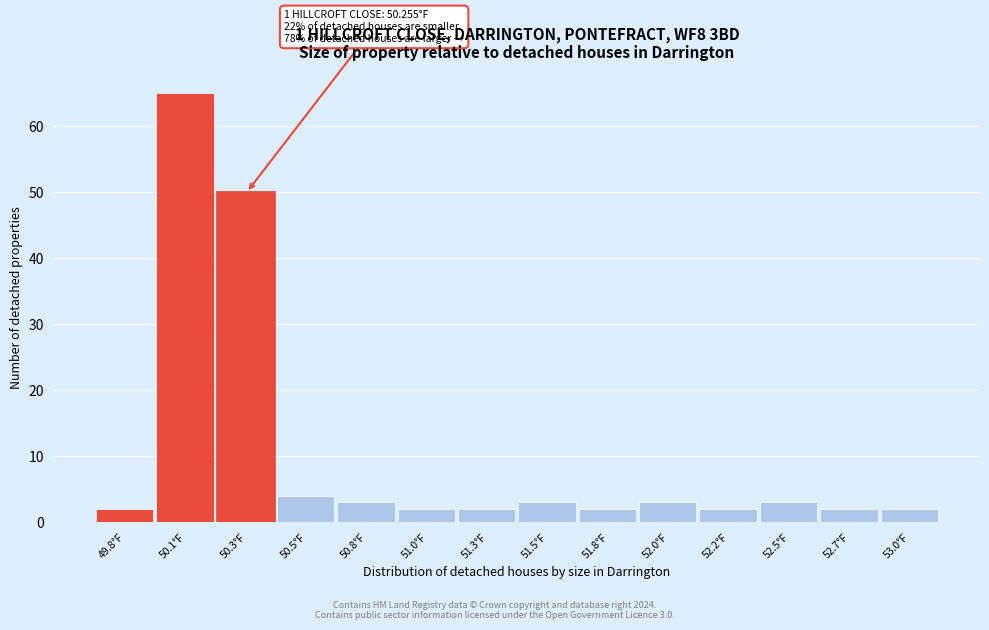

Reading left to right, list all the values displayed in this chart.

49.8°F=2	50.1°F=65	50.3°F=50	50.5°F=4	50.8°F=3	51.0°F=2	51.3°F=2	51.5°F=3	51.8°F=2	52.0°F=3	52.2°F=2	52.5°F=3	52.7°F=2	53.0°F=2